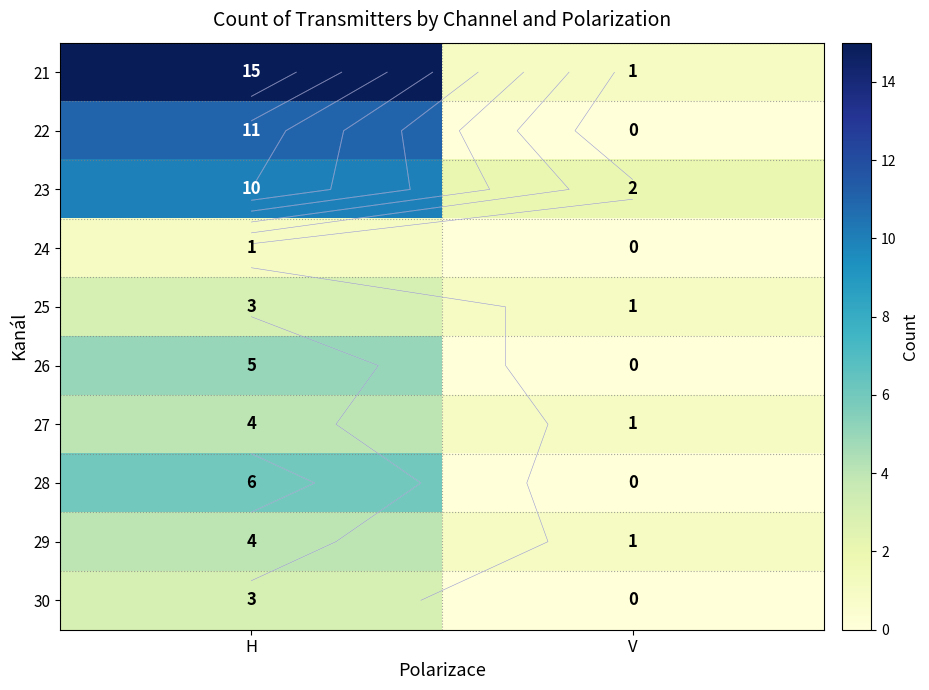

At which label is 28 closest to 3?

H